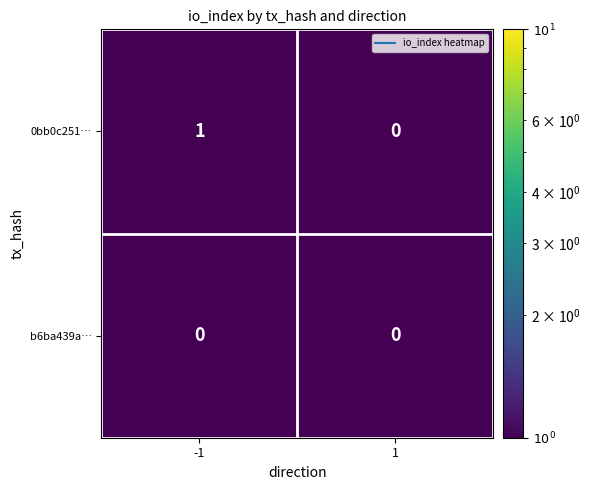

List the series in order of their overall mean, highest first.

0bb0c251…, b6ba439a…